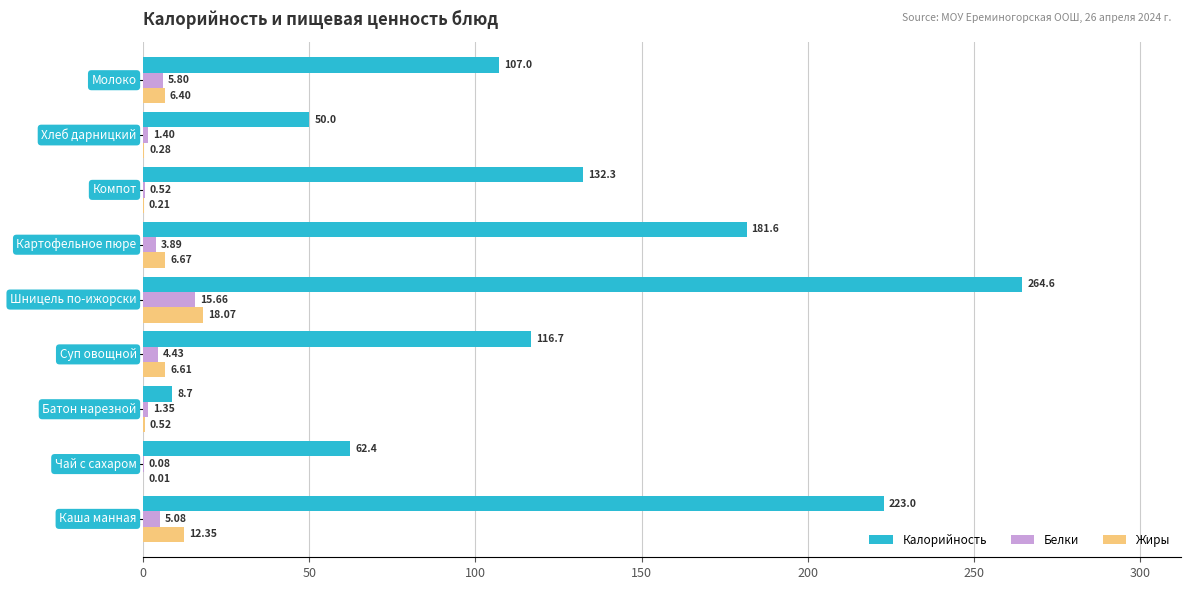

Which series has the largest total across all categories?

Калорийность